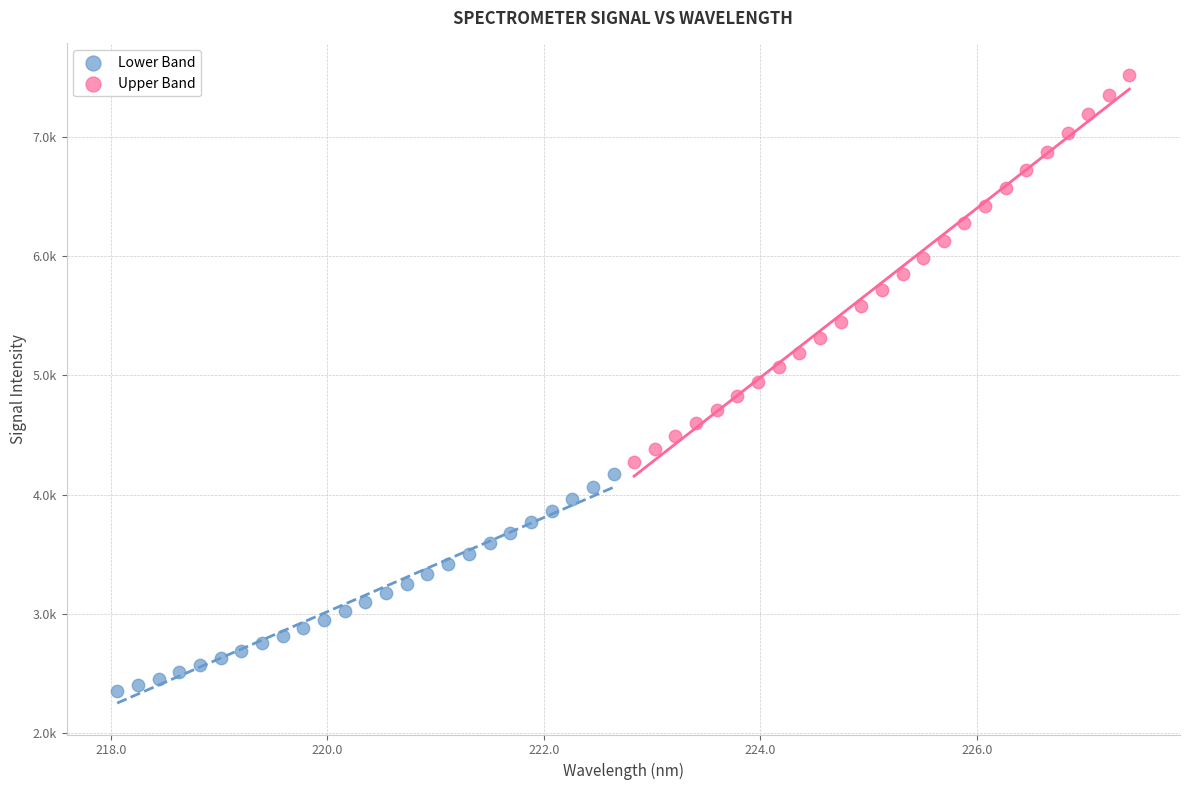

What are all the series names shown in the legend?

Lower Band, Upper Band